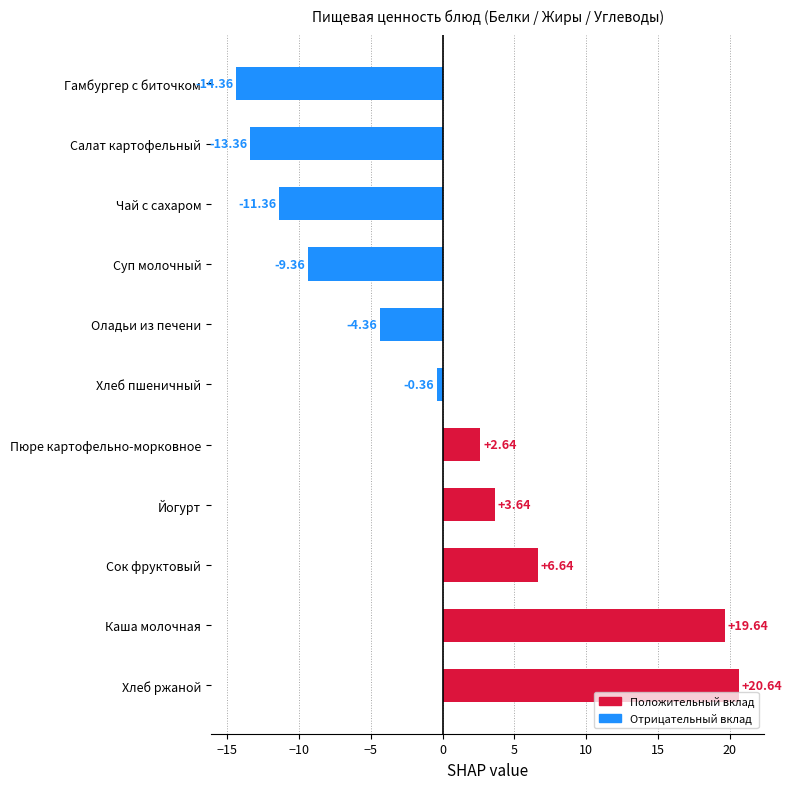

What is the change in value from Хлеб пшеничный to Чай с сахаром?

-11.0